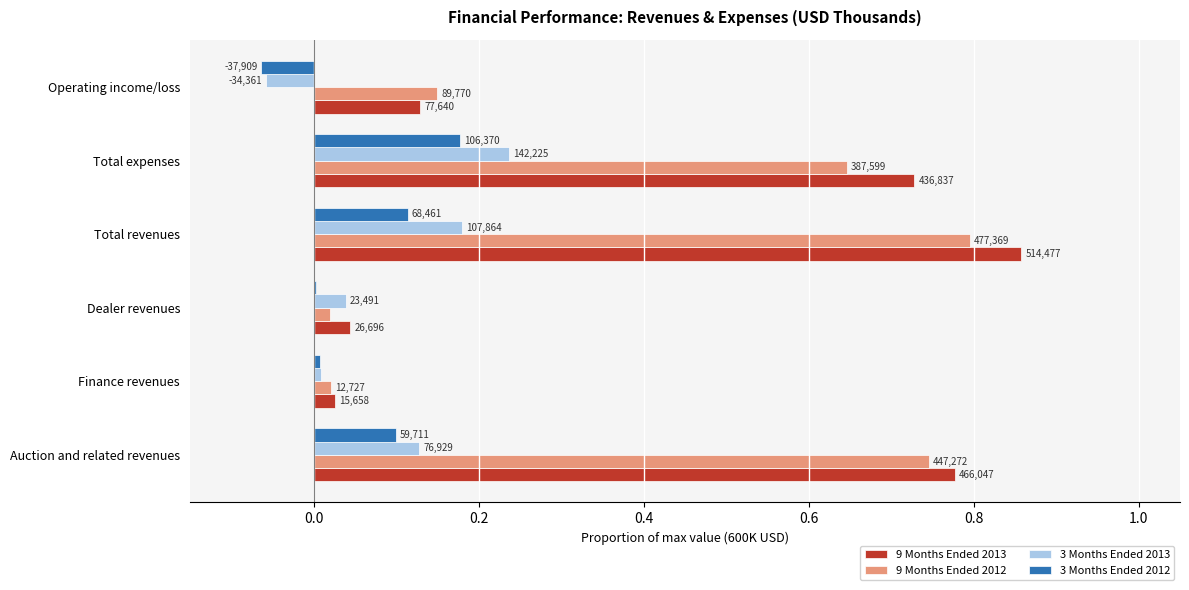

What are all the series names shown in the legend?

9 Months Ended 2013, 9 Months Ended 2012, 3 Months Ended 2013, 3 Months Ended 2012